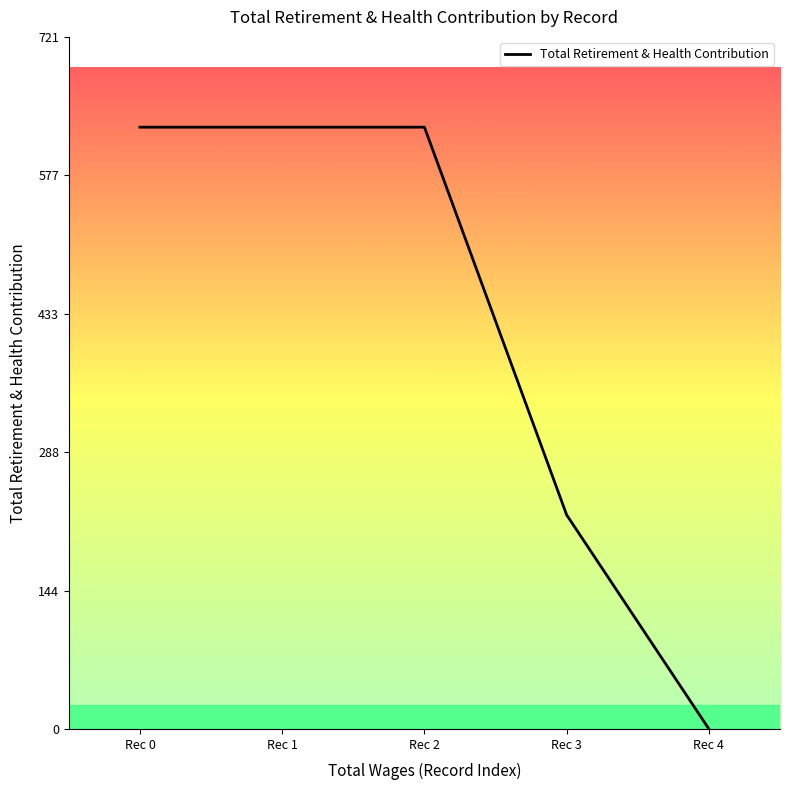

Does the chart have visible grid lines?

No